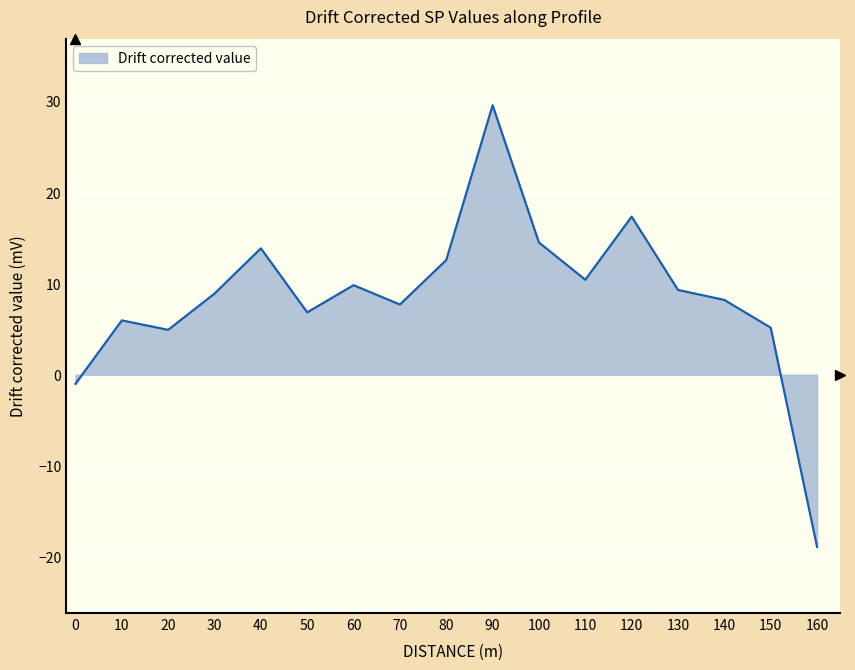

How many lines are shown in the chart?

1